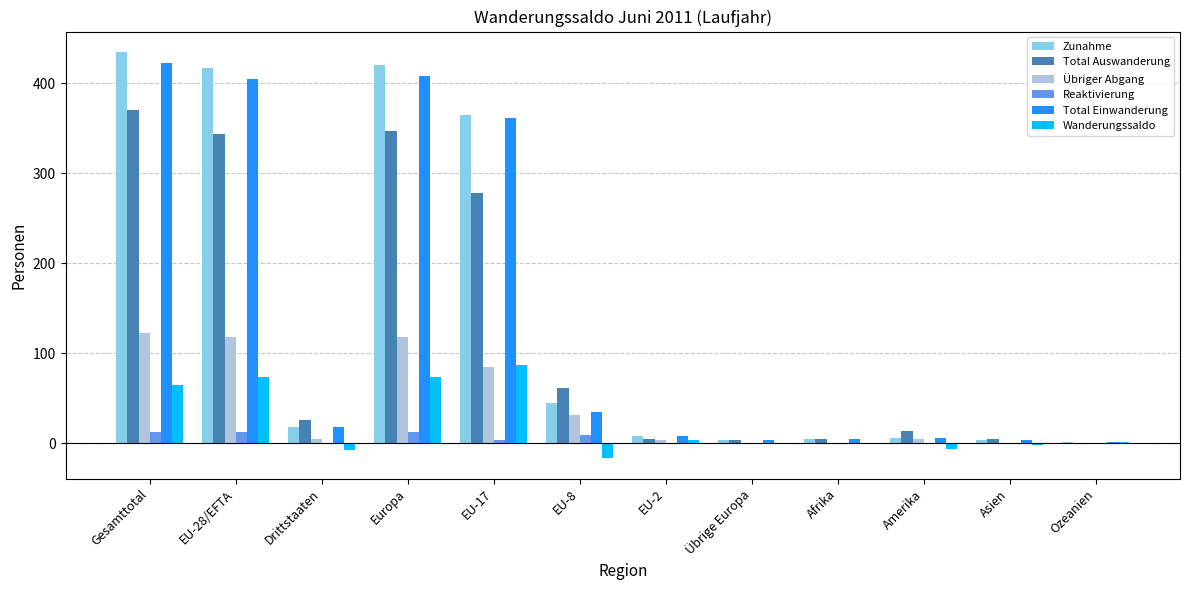

How many values in the Reaktivierung series exceed 0?

5